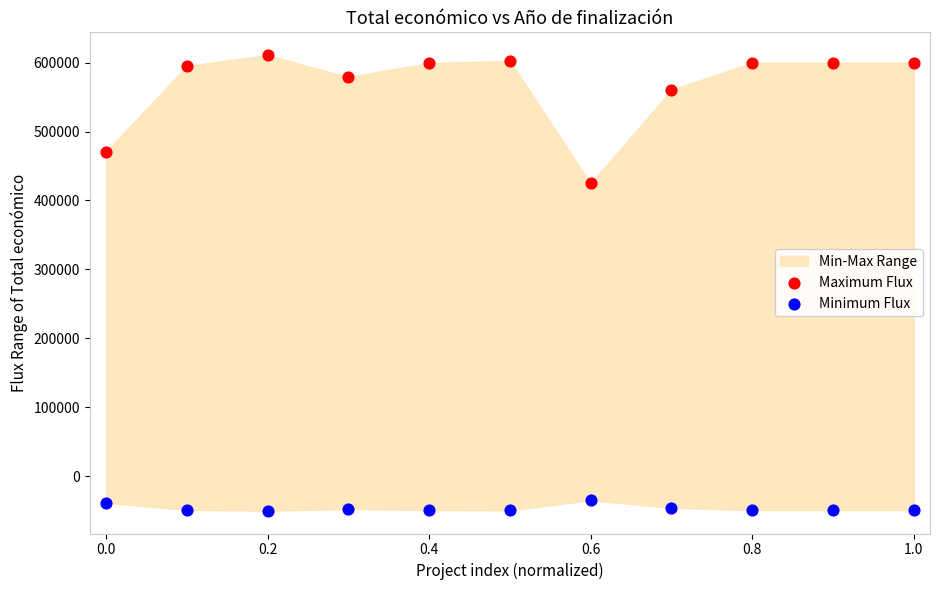

Which series has the largest Y range (max minus min)?

Maximum Flux